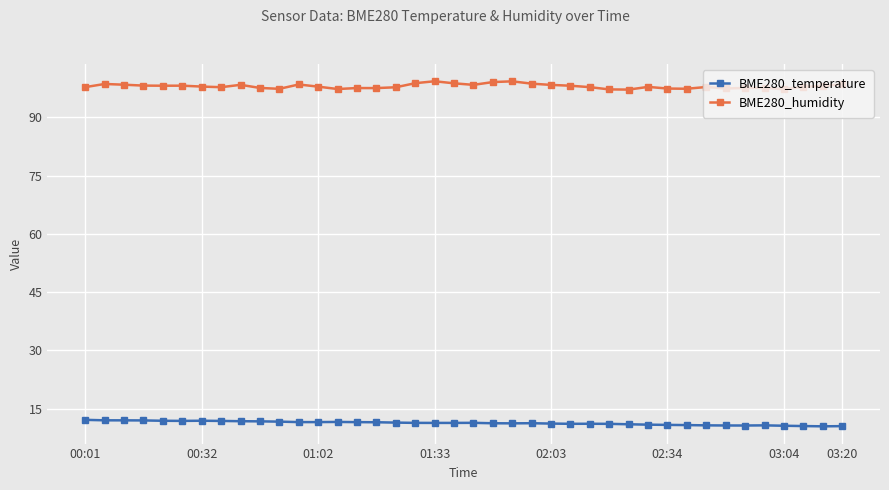

True or false: BME280_humidity has more than 0 points higher than both neighbors.

True